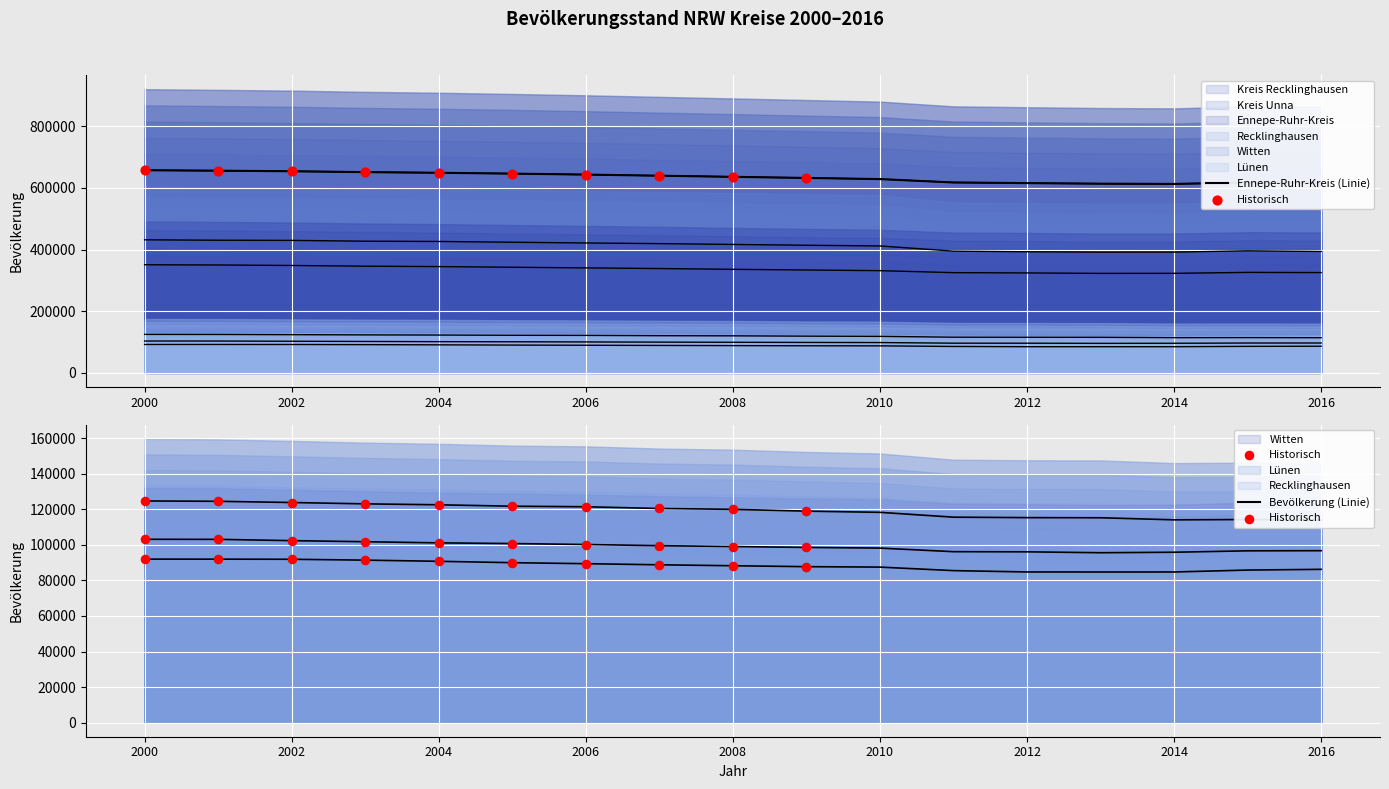

Is the value of Ennepe-Ruhr-Kreis at 2004 greater than the value of Witten at 2009?

Yes